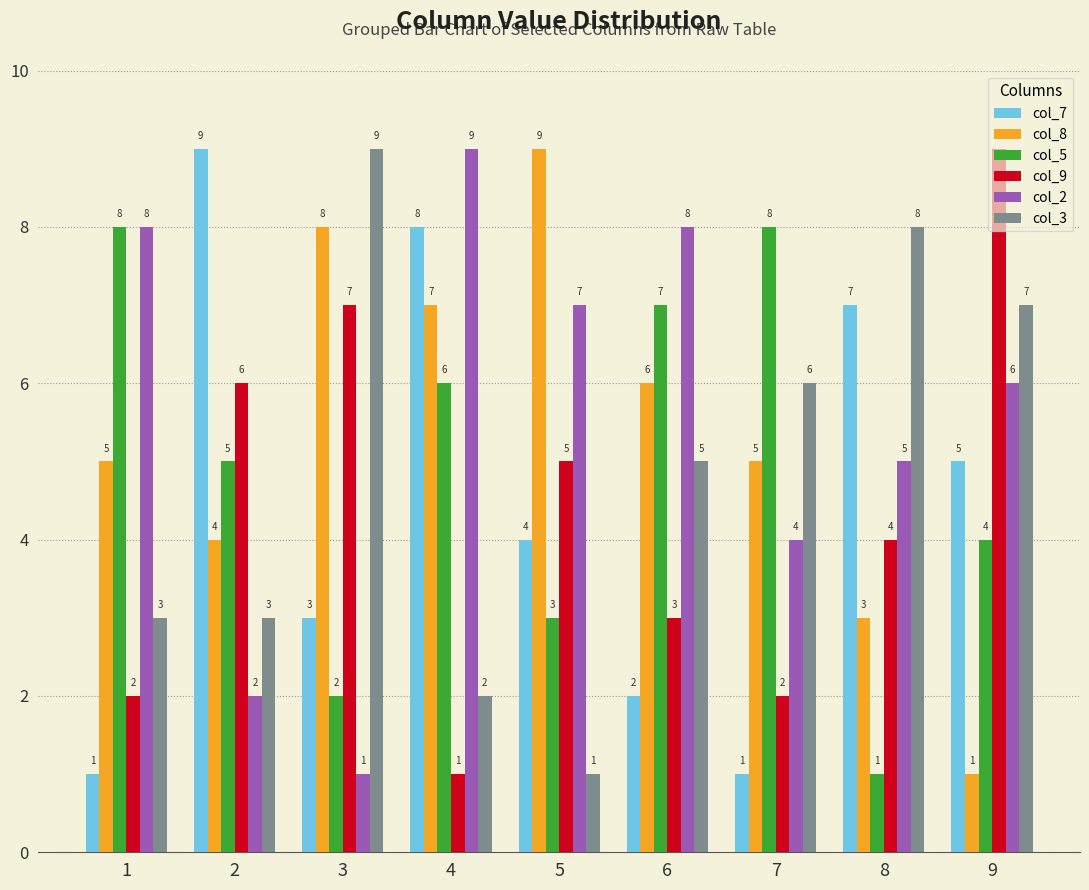

Reading left to right, extract all data points from this chart.

col_7: 1=1	2=9	3=3	4=8	5=4	6=2	7=1	8=7	9=5
col_8: 1=5	2=4	3=8	4=7	5=9	6=6	7=5	8=3	9=1
col_5: 1=8	2=5	3=2	4=6	5=3	6=7	7=8	8=1	9=4
col_9: 1=2	2=6	3=7	4=1	5=5	6=3	7=2	8=4	9=9
col_2: 1=8	2=2	3=1	4=9	5=7	6=8	7=4	8=5	9=6
col_3: 1=3	2=3	3=9	4=2	5=1	6=5	7=6	8=8	9=7